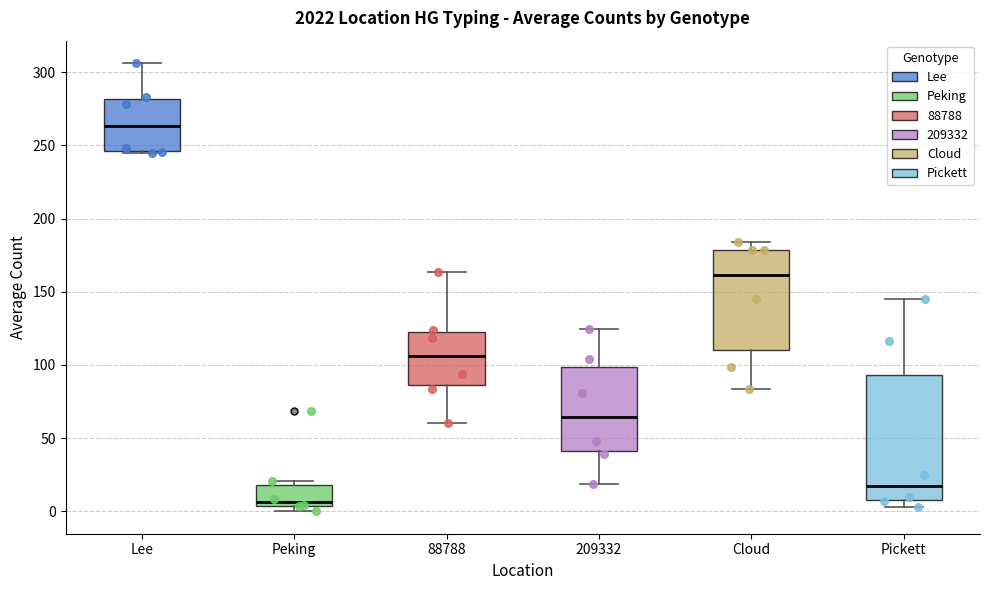

Where is the upper edge of the box for Lee on the y-axis? The values are not printed on the chart, so give them approximately, as read against the axis.

280